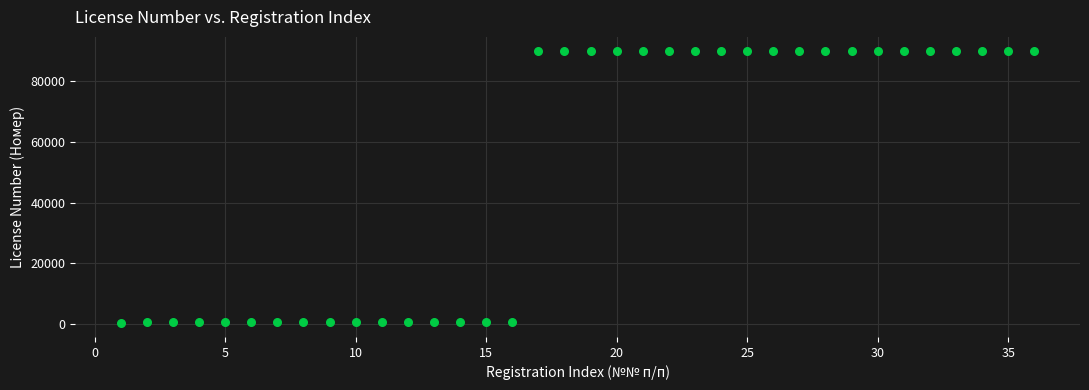

What is the range of X values (max minus min)?

35